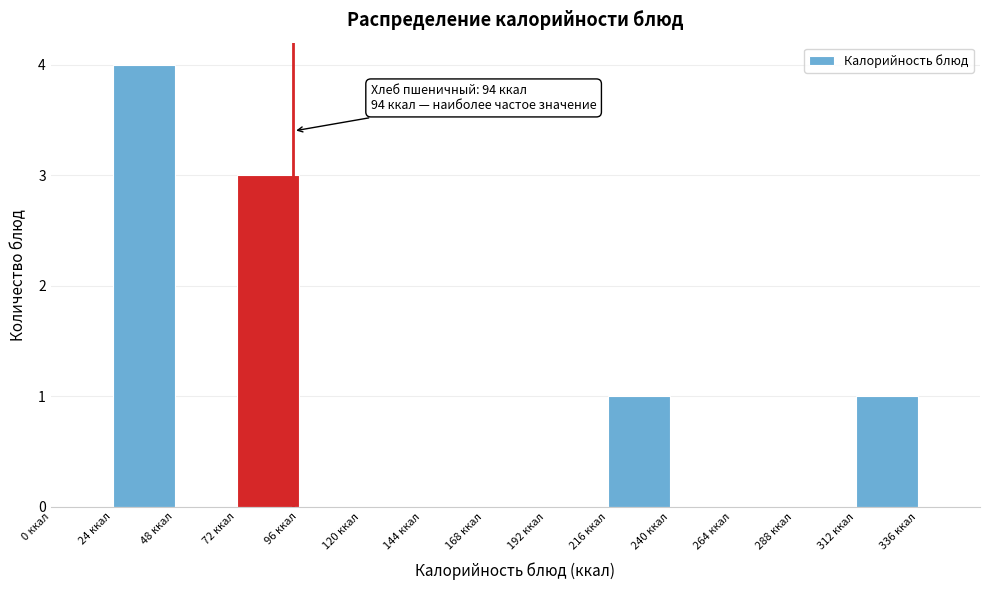

Over which range of the x-axis is the bar tallest?

24 to 48